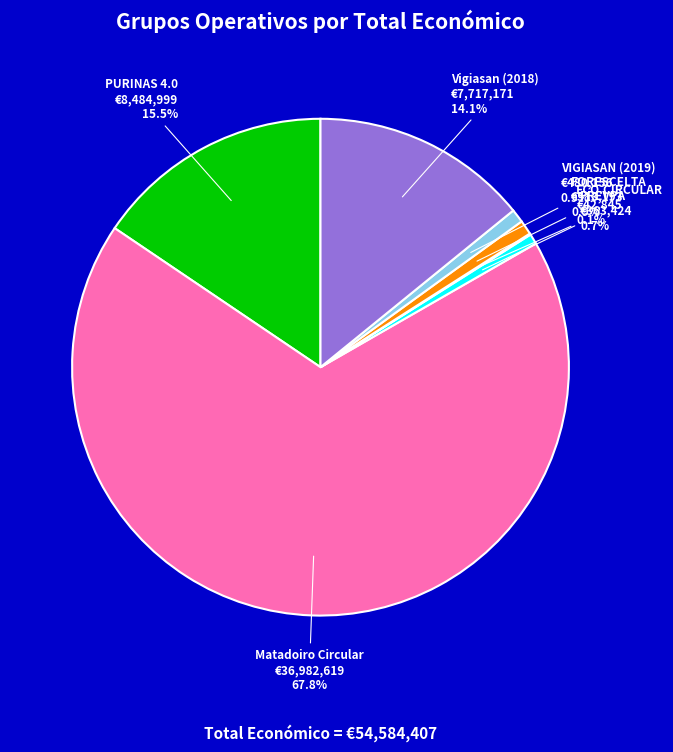

The PREVPA slice represents 11% of the pie. True or false?

False